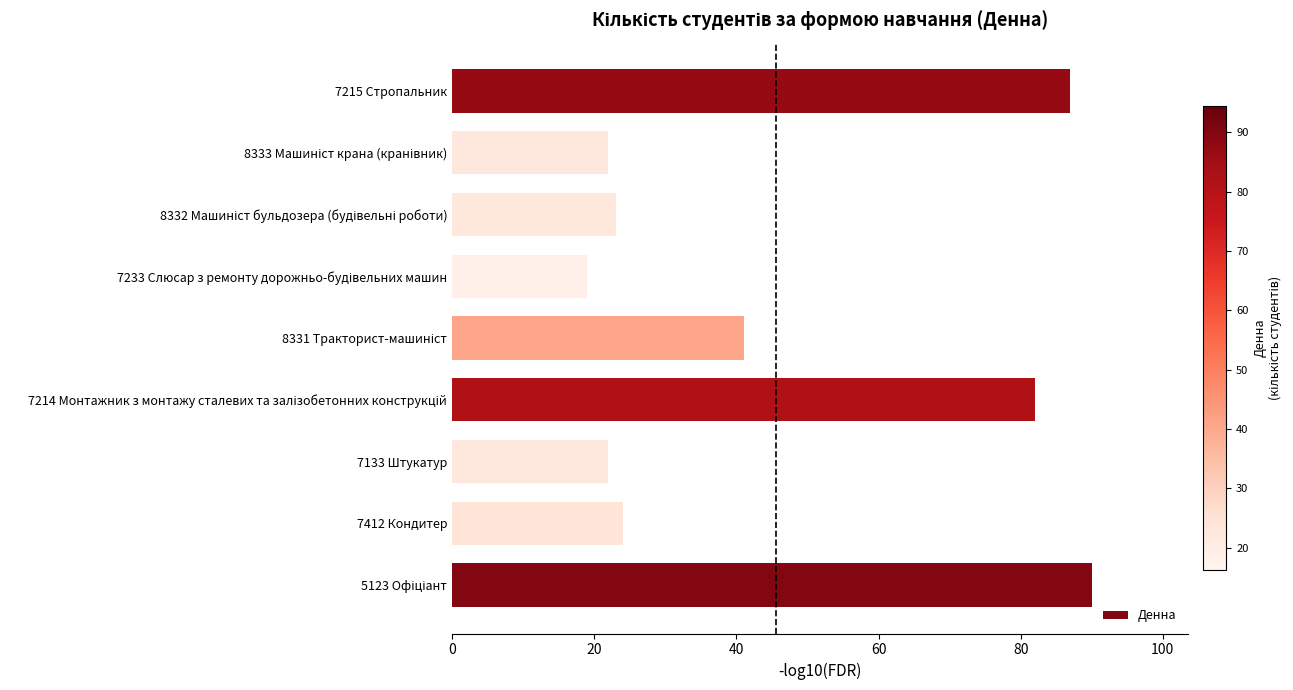

What is the sum of all values?

410